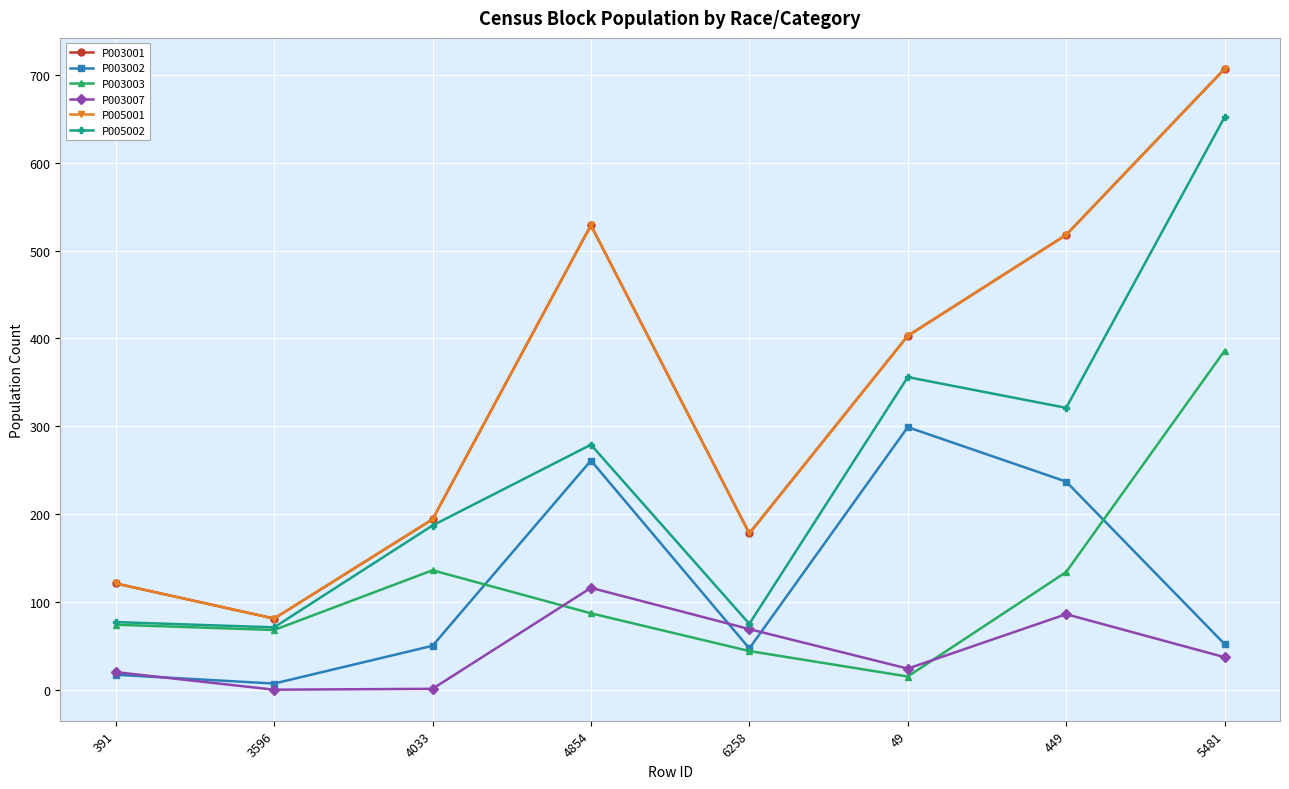

What is the difference between the highest and lowest values at 49?

388